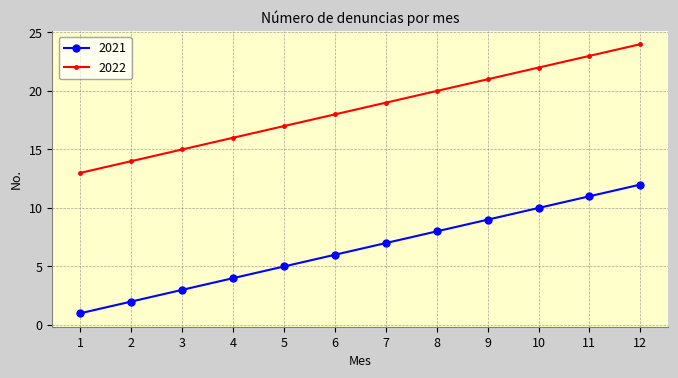

True or false: 2022 and 2021 intersect in this chart.

False